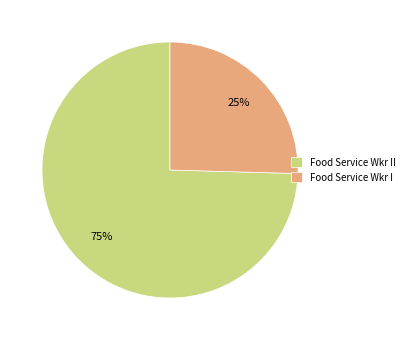

To the nearest percent, what is the average slice percentage?

50%